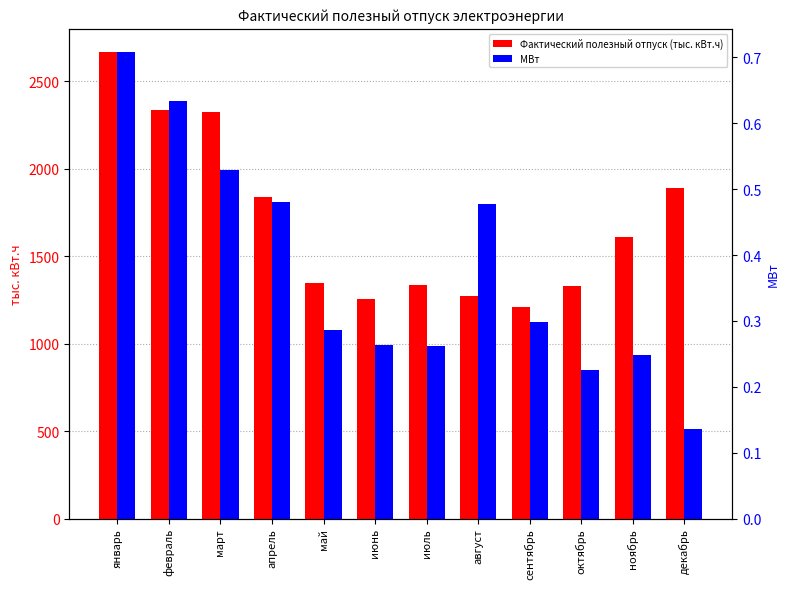

At август, list the series in order from smallest to largest.

МВт, Фактический полезный отпуск (тыс. кВт.ч)